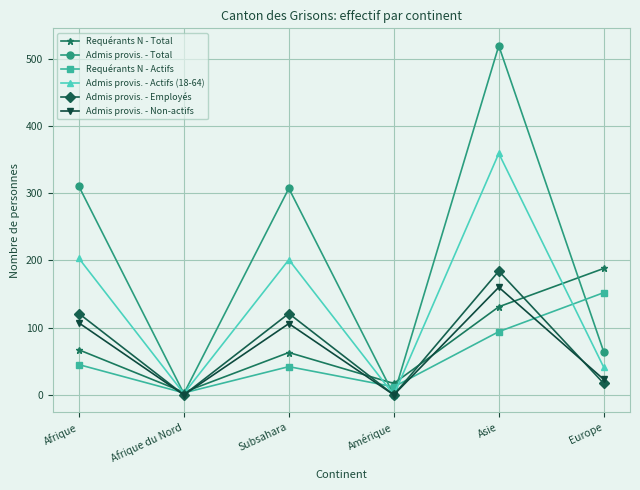

At how many categories does at least one series exceed 433?

1